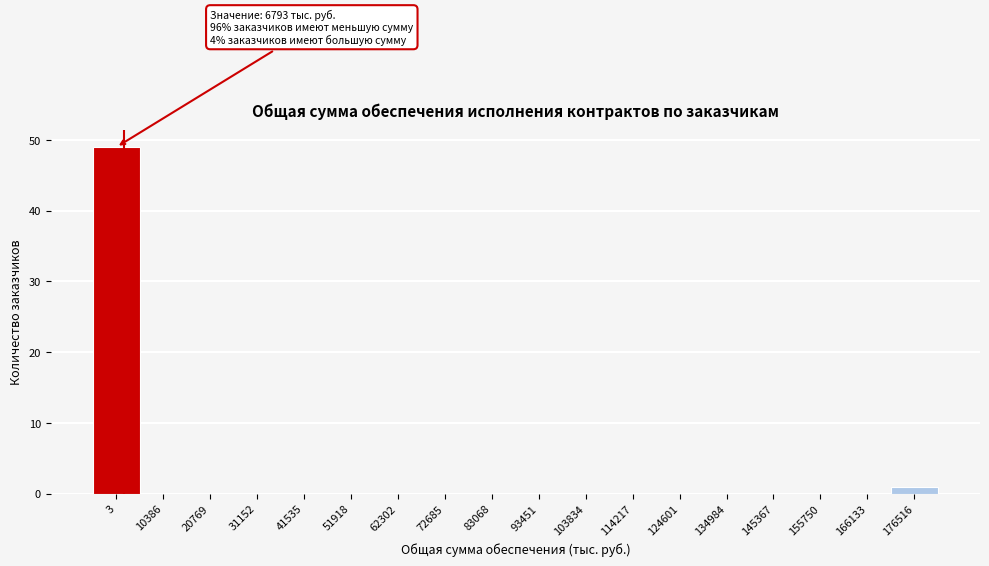

Reading left to right, transcribe all the data shown in this chart.

3=49	10386=0	20769=0	31152=0	41535=0	51918=0	62302=0	72685=0	83068=0	93451=0	103834=0	114217=0	124601=0	134984=0	145367=0	155750=0	166133=0	176516=1